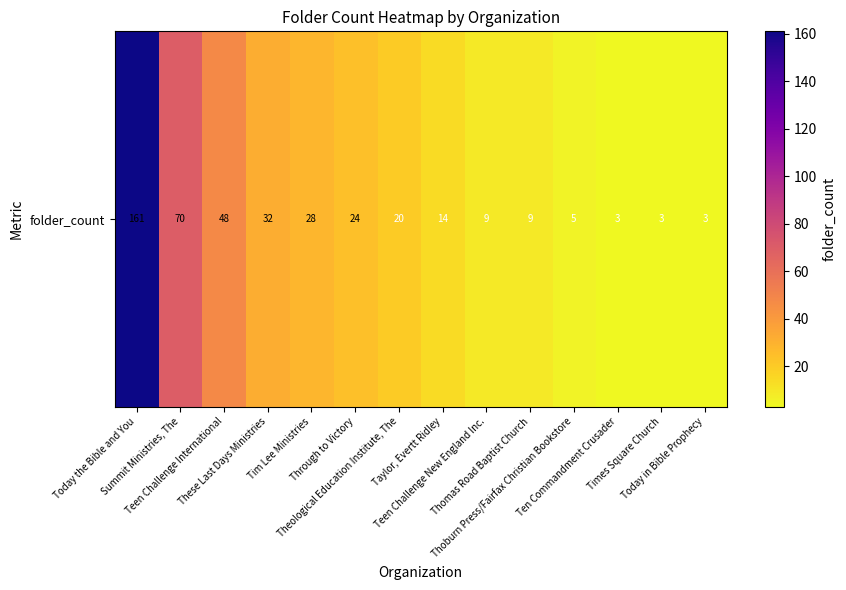

The value at Teen Challenge New England Inc. is 9. True or false?

True